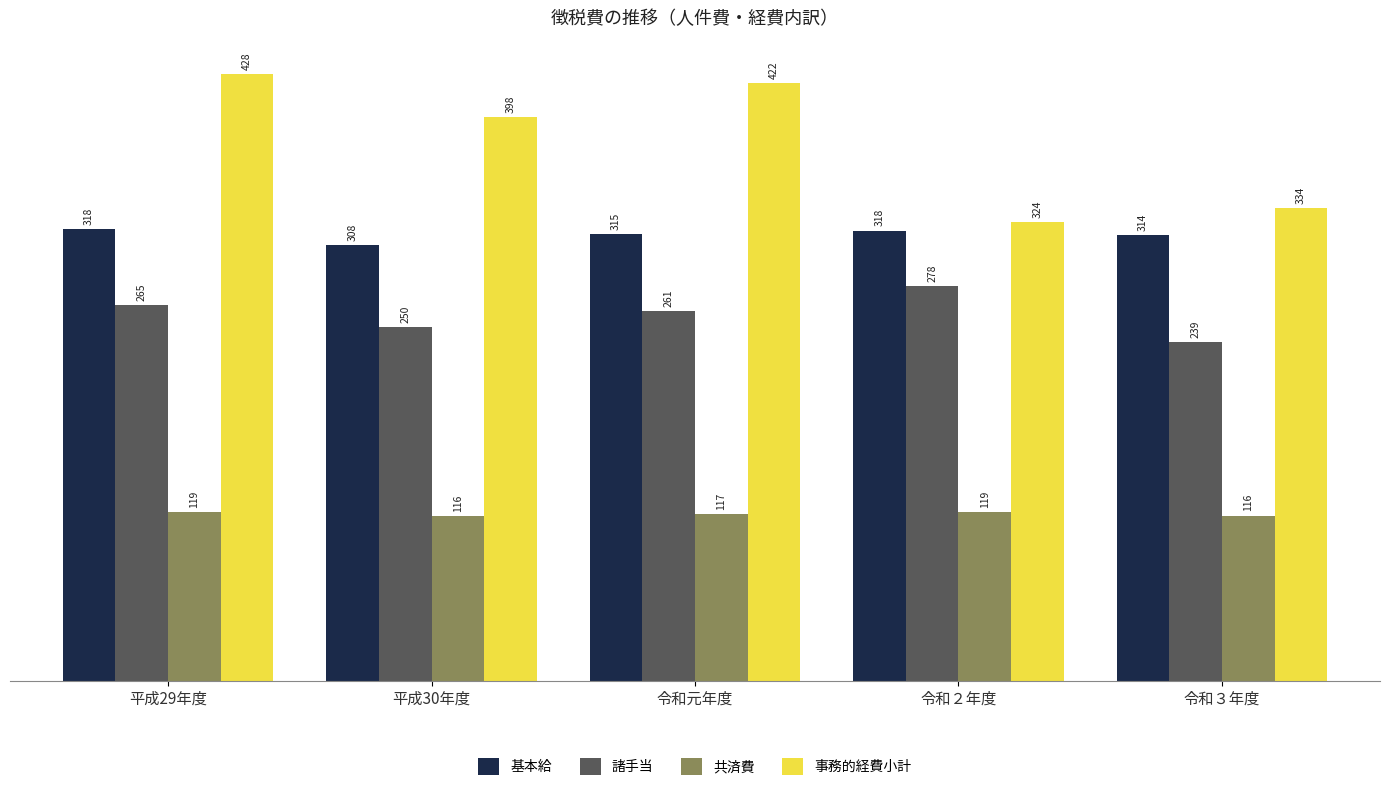

How many bars are there in total?

20